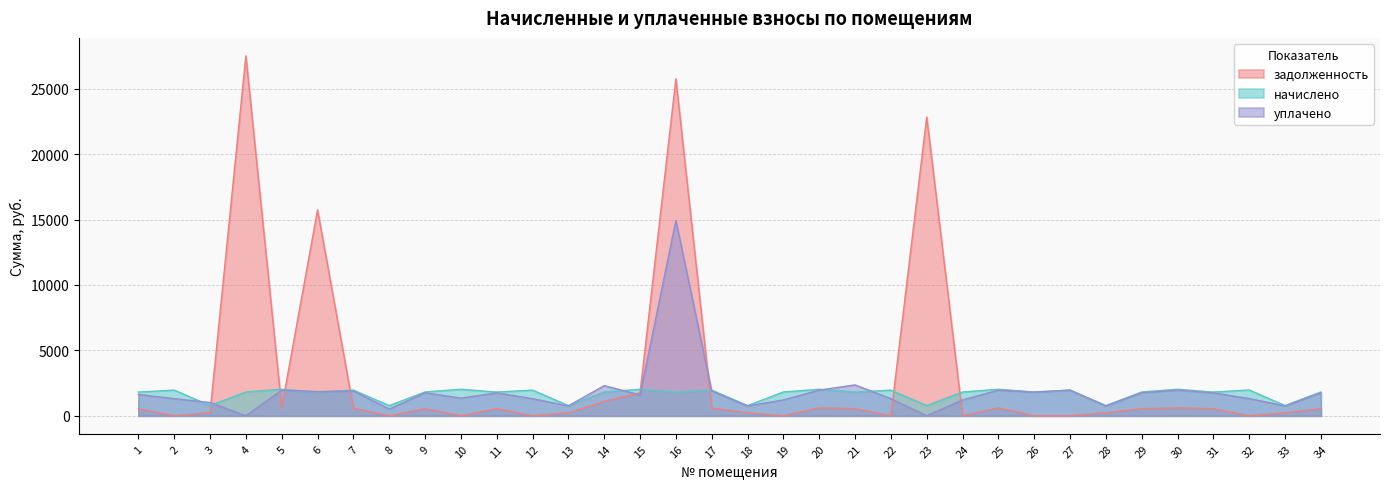

The начислено series shows 704.2 at 25. True or false?

False